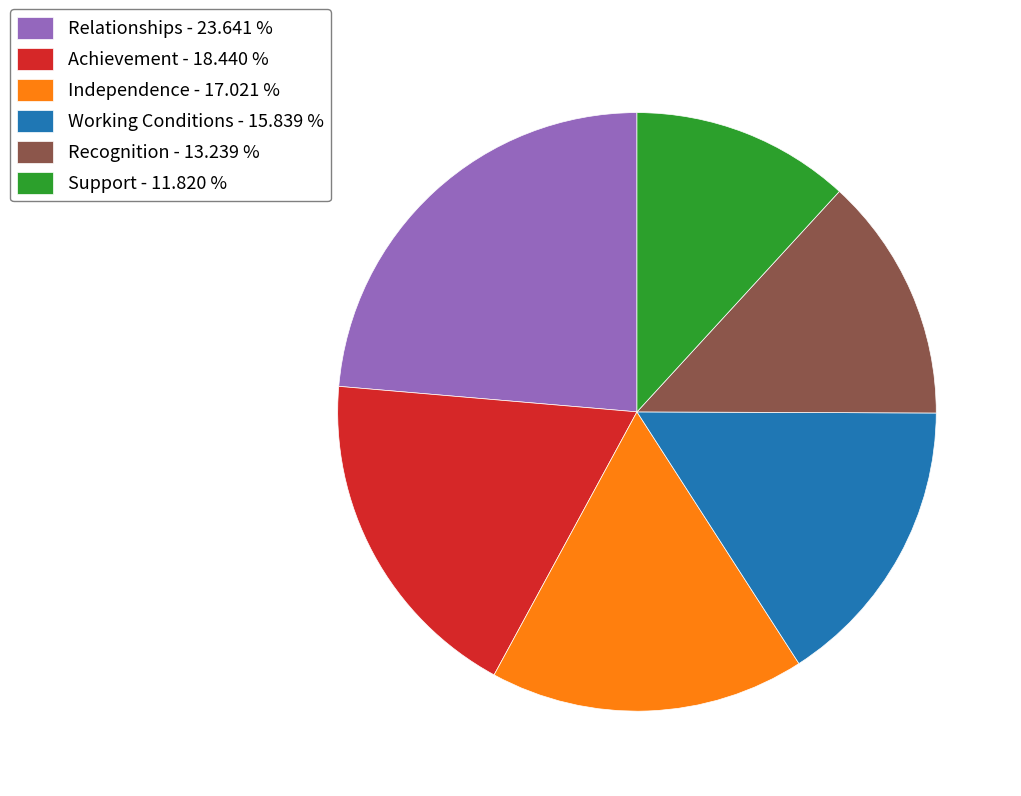

Does Support account for over 50% of the chart?

No